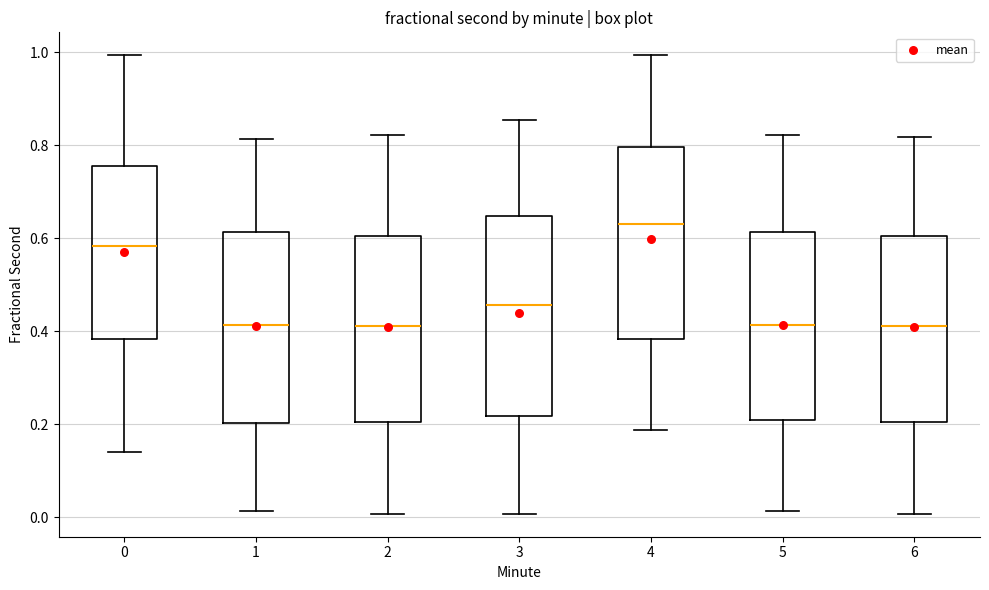

Reading left to right, read every box against the y-axis: the position of its median line, the range the box covers, and the ends of its whiskers. The values are not printed on the chart, so give them approximately, as read against the axis.

0: median 0.58, box 0.38 to 0.76, whiskers 0.14 to 1.00
1: median 0.42, box 0.20 to 0.62, whiskers 0.02 to 0.82
2: median 0.42, box 0.20 to 0.60, whiskers 0.00 to 0.82
3: median 0.46, box 0.22 to 0.64, whiskers 0.00 to 0.86
4: median 0.64, box 0.38 to 0.80, whiskers 0.18 to 1.00
5: median 0.42, box 0.20 to 0.62, whiskers 0.02 to 0.82
6: median 0.42, box 0.20 to 0.60, whiskers 0.00 to 0.82